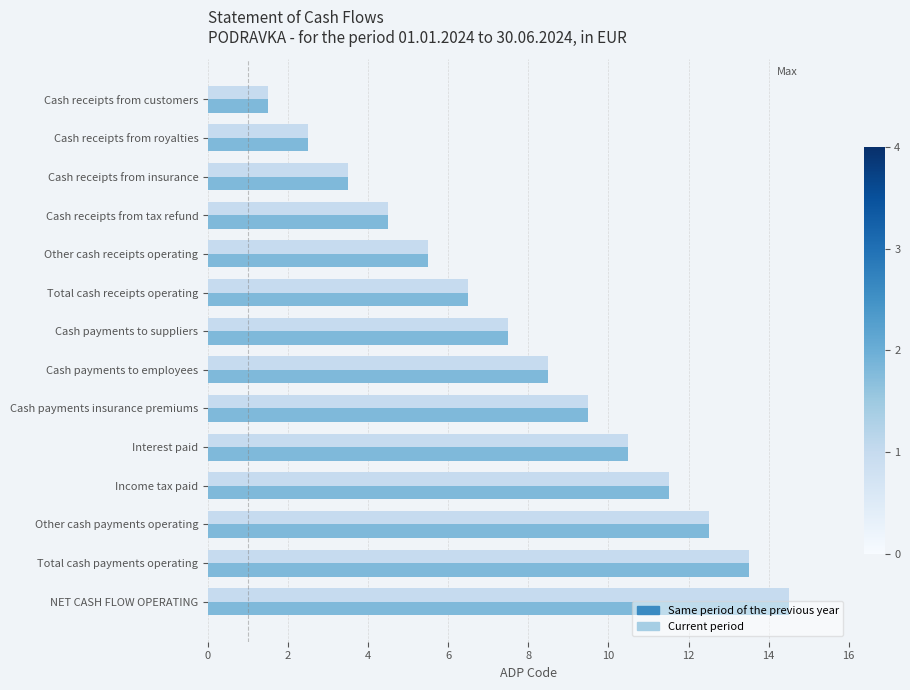

What value does the Current period series have at Cash receipts from tax refund?

4.5